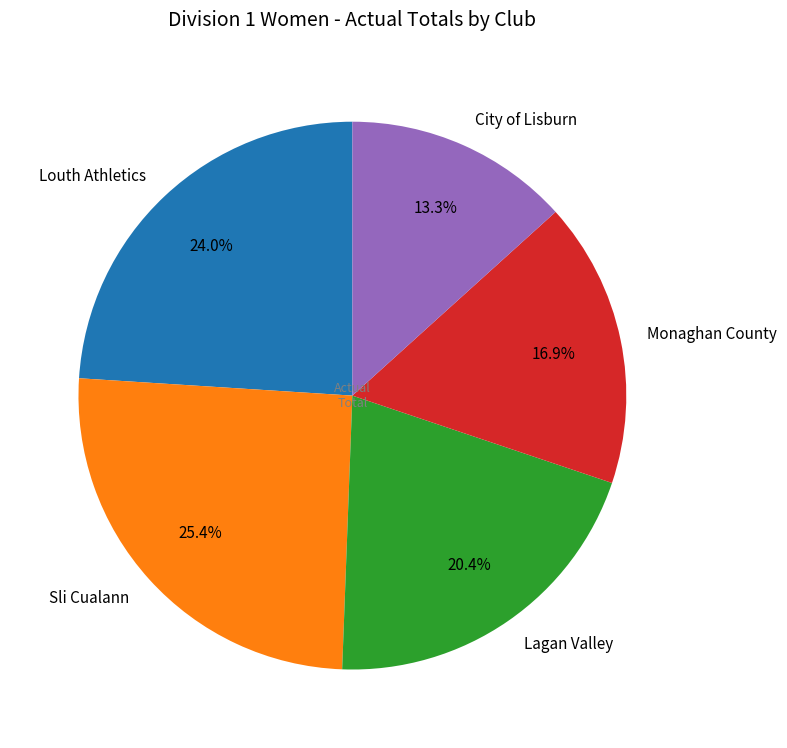

Is Lagan Valley the majority of the pie?

No